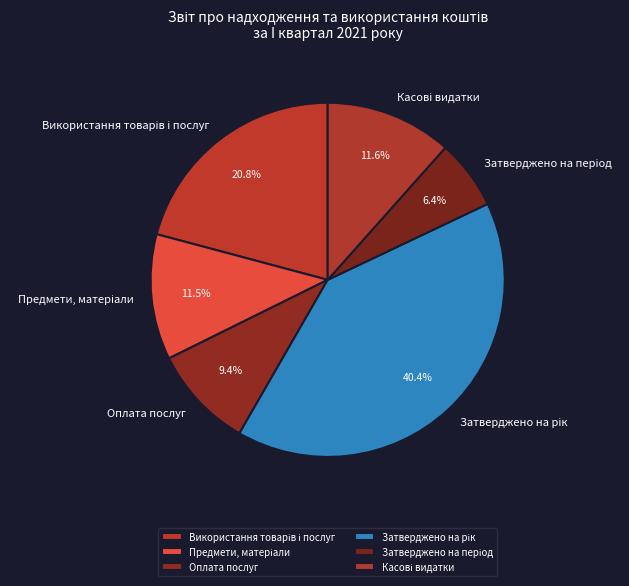

Does Оплата послуг account for over 50% of the chart?

No